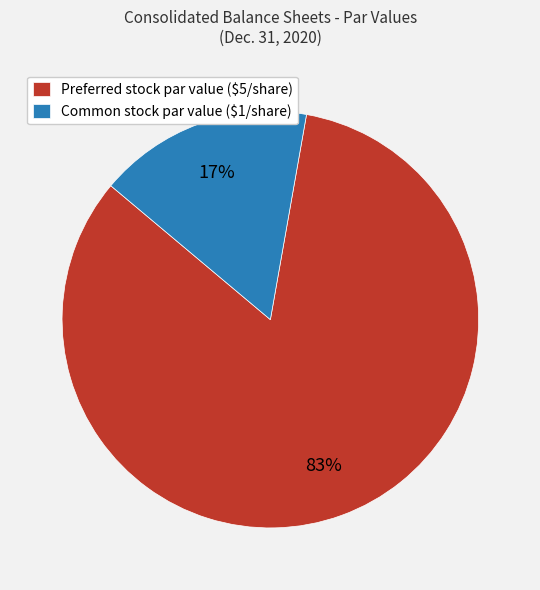

Is there any slice that represents more than half of the pie?

Yes